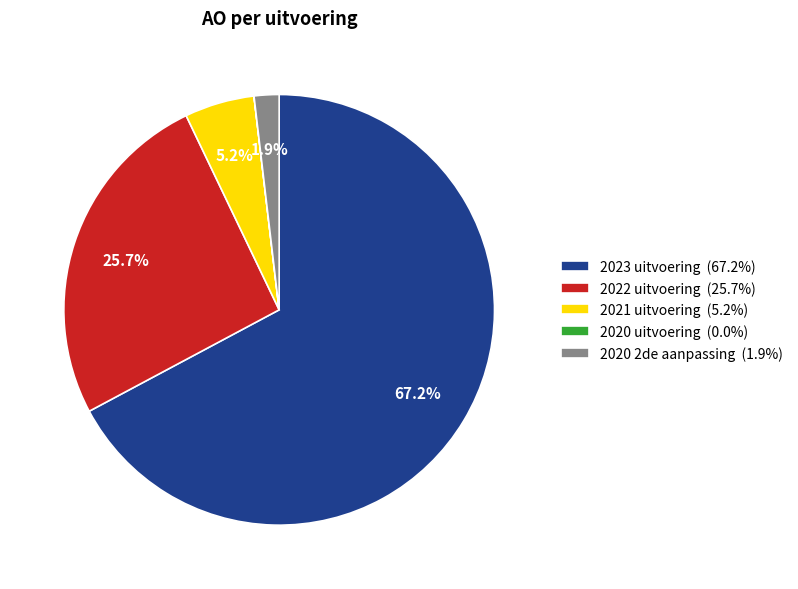

Is it true that 2020 2de aanpassing is 2% of the pie?

True